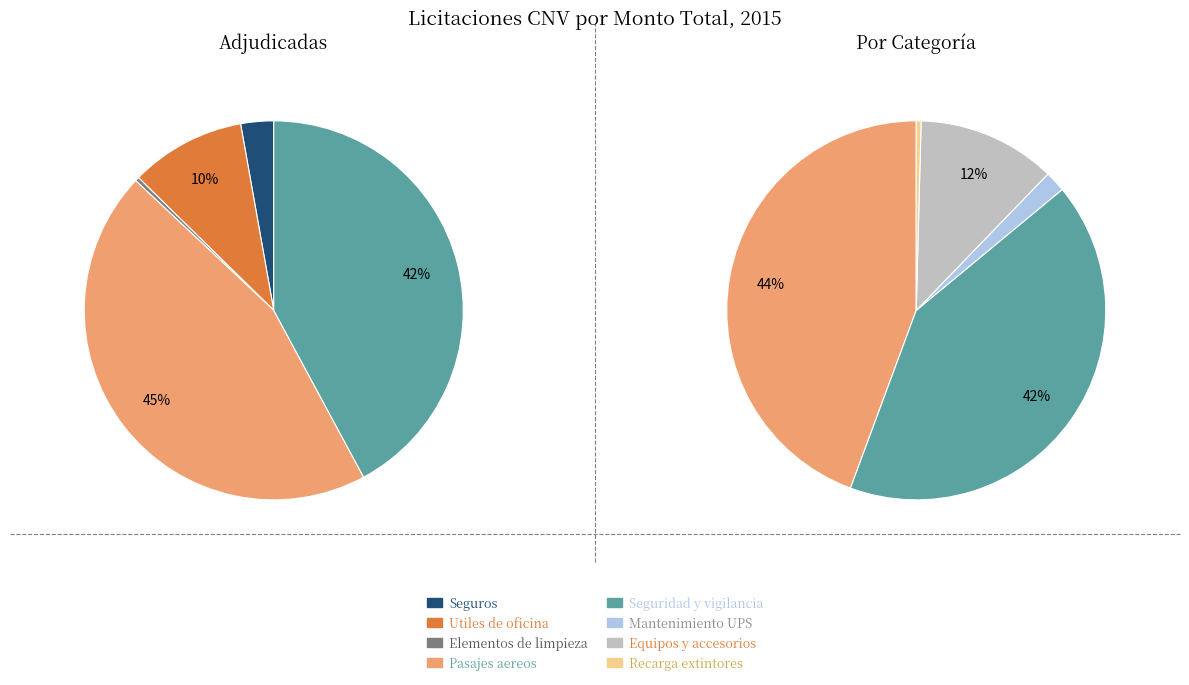

How many slices are in this pie chart?

8